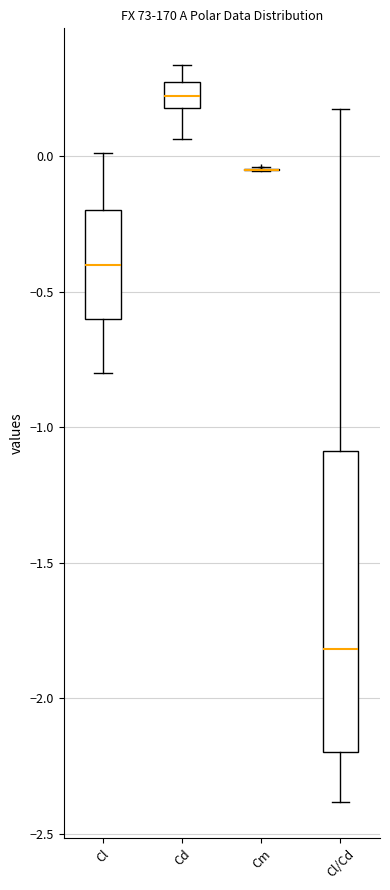

Reading left to right, transcribe this box plot: for each box, give where its median line is, the range the box spans, and where its two whiskers end, as read against the y-axis. The values are not printed on the chart, so give them approximately, as read against the axis.

Cl: median -0.40, box -0.60 to -0.20, whiskers -0.80 to 0.00
Cd: median 0.20 (inside the box), box 0.20 to 0.25, whiskers 0.05 to 0.35
Cm: box collapsed to a line at -0.05, whiskers -0.05 to -0.05
Cl/Cd: median -1.80, box -2.20 to -1.10, whiskers -2.40 to 0.20